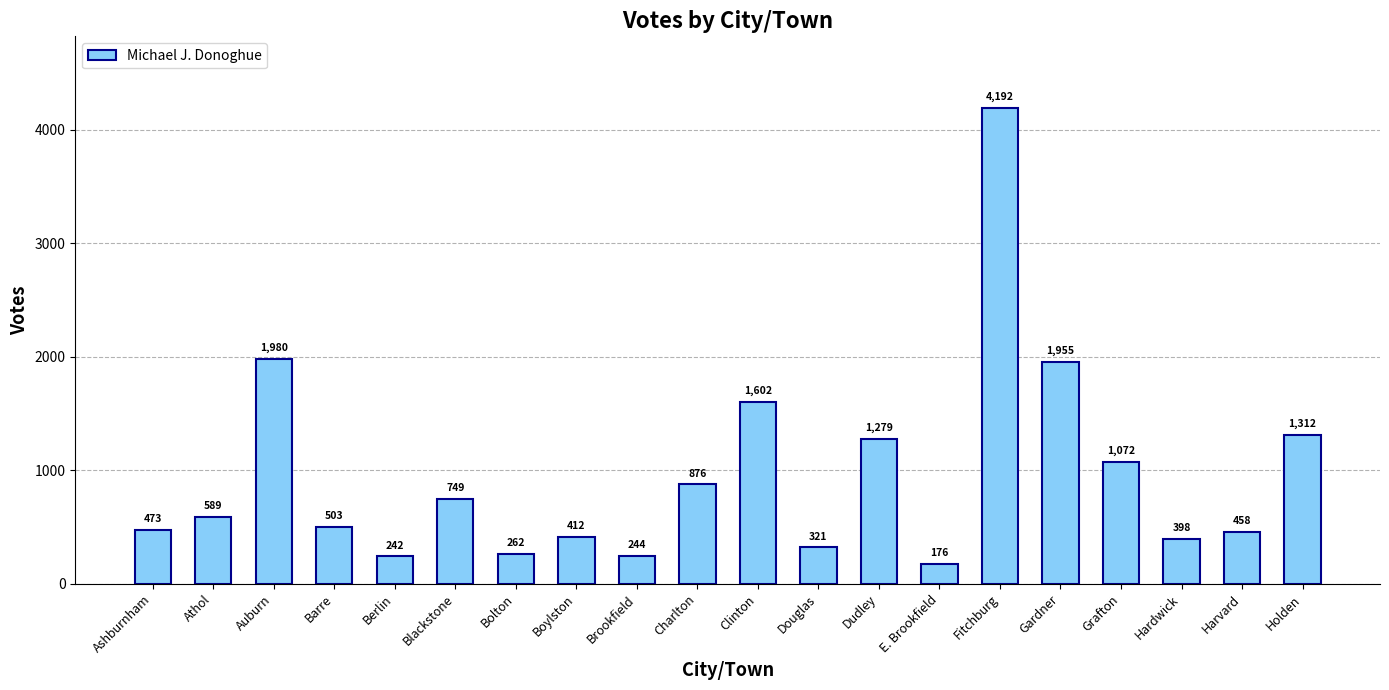

The value at Boylston is 618. True or false?

False